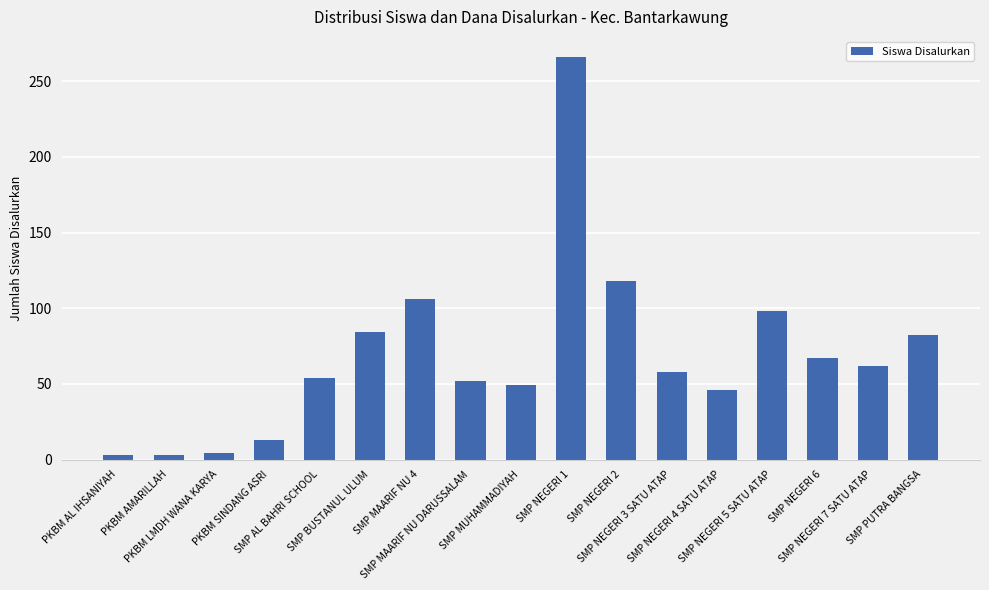

At which label does the data first exceed 58?

SMP BUSTANUL ULUM